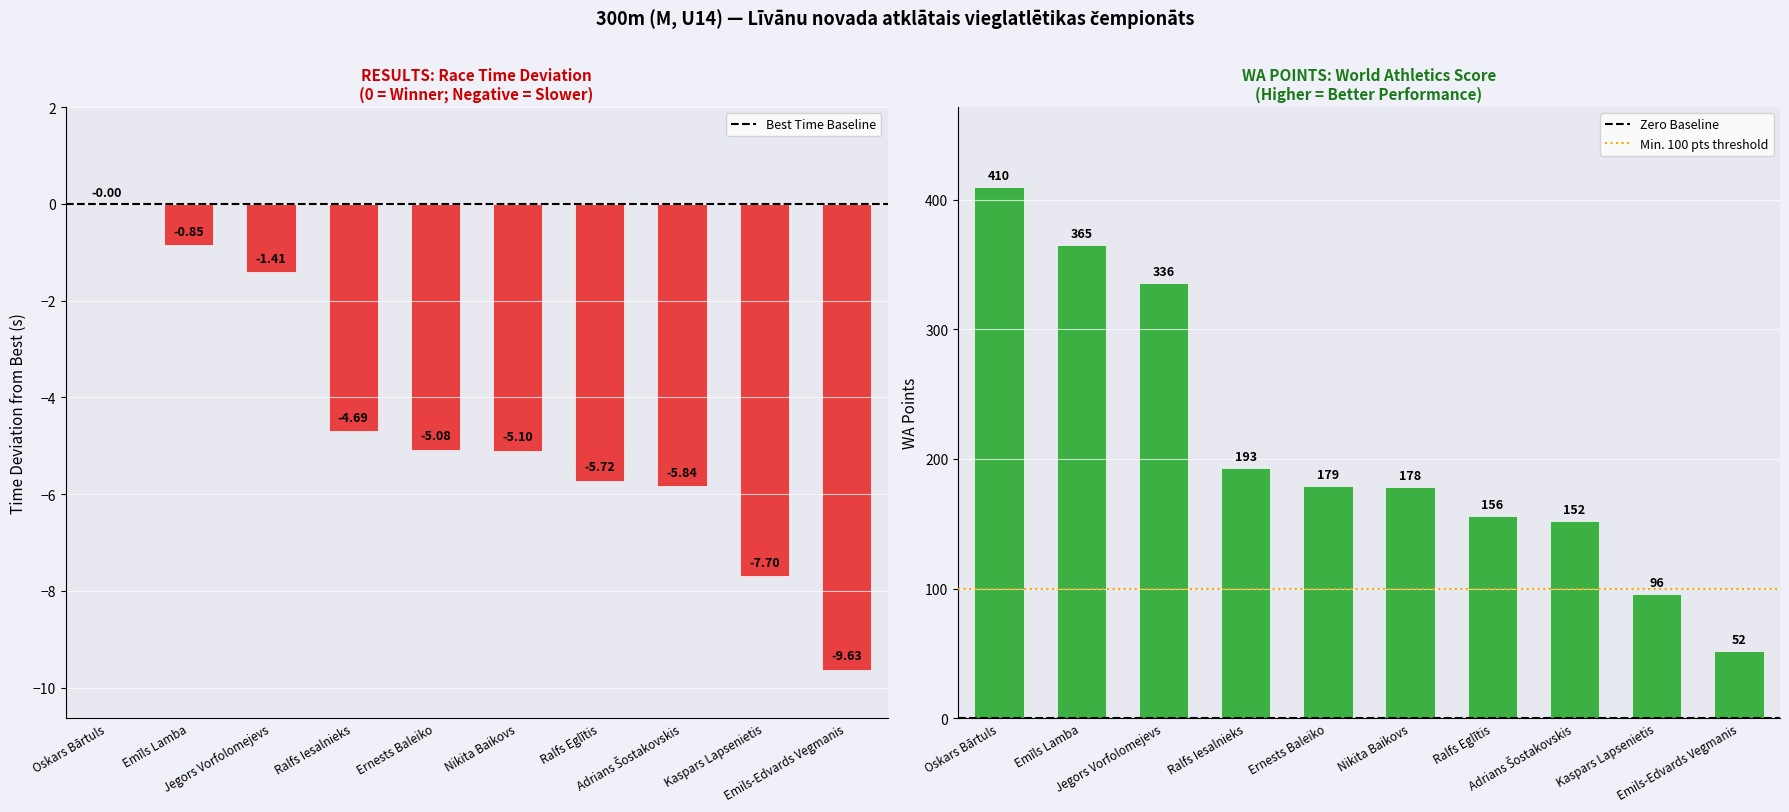

List the labels in order of value, smallest first.

Emils-Edvards Vegmanis, Kaspars Lapsenietis, Adrians Šostakovskis, Ralfs Eglītis, Nikita Baikovs, Ernests Baleiko, Ralfs Iesalnieks, Jegors Vorfolomejevs, Emīls Lamba, Oskars Bārtuls